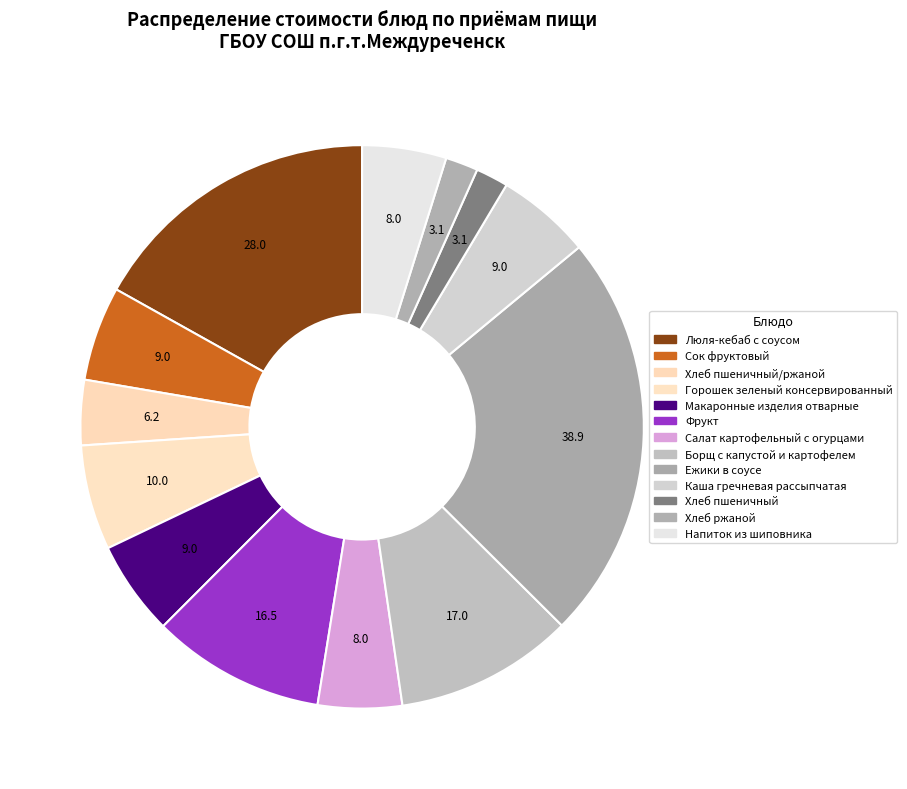

How many segments does this pie chart have?

13